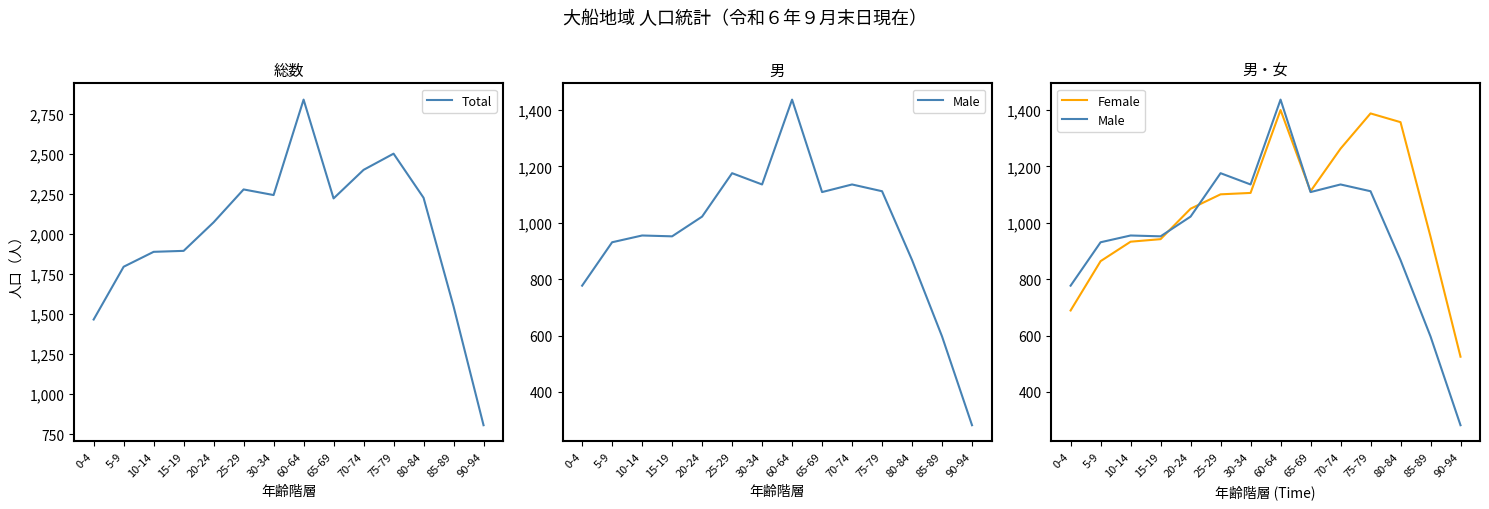

Reading left to right, what are all the values shown in this chart?

Total: 1466	1795	1888	1894	2072	2277	2242	2837	2221	2399	2500	2225	1548	807
Male: 777	931	955	952	1022	1176	1136	1437	1109	1136	1112	868	597	282
Female: 689	864	933	942	1050	1101	1106	1400	1112	1263	1388	1357	951	525